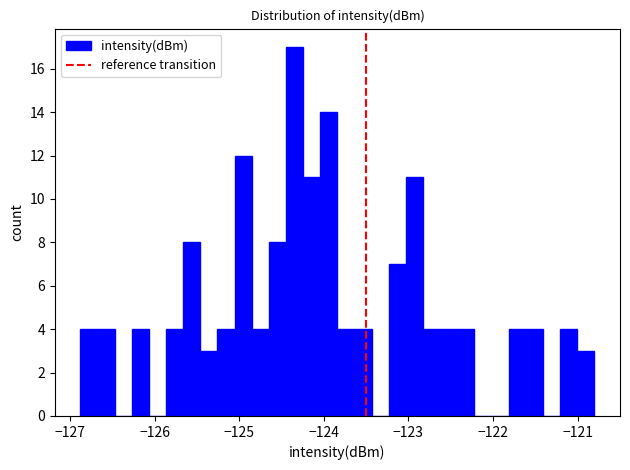

Around what value on the x-axis is the tallest bar? Give the approximate position of its centre, as read against the axis.

-124.3